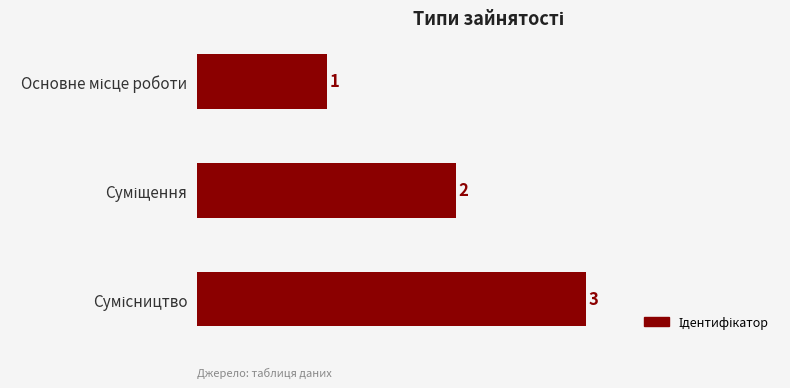

What is the value of the 2nd bar from the top?

2